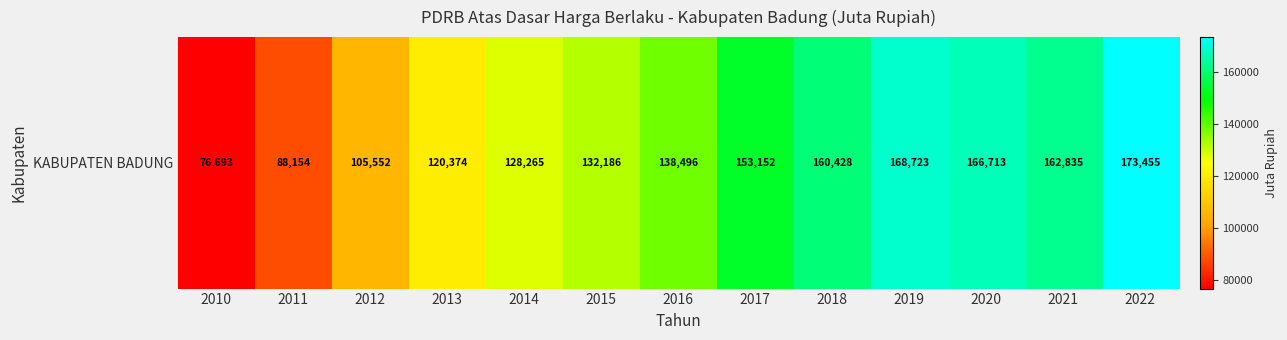

What is the minimum value shown in the chart?

76692.9